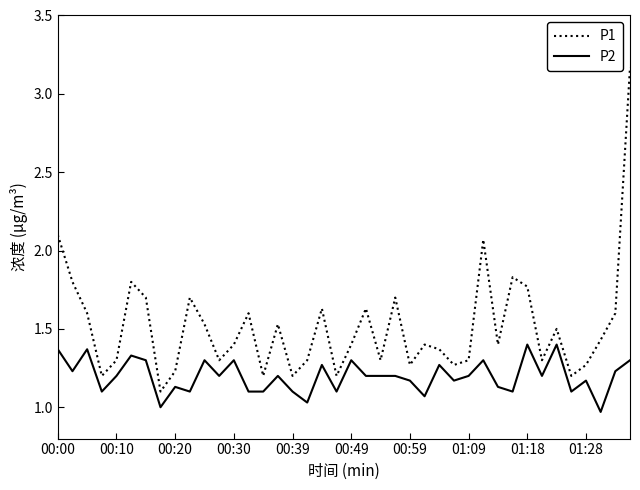

True or false: P2 and P1 intersect in this chart.

False